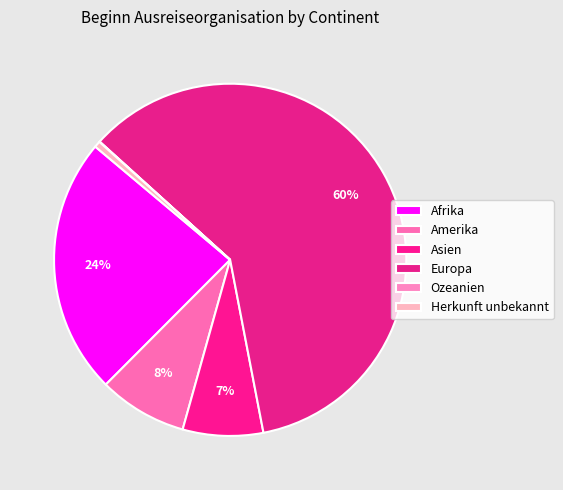

Which has a higher value, Herkunft unbekannt or Afrika?

Afrika